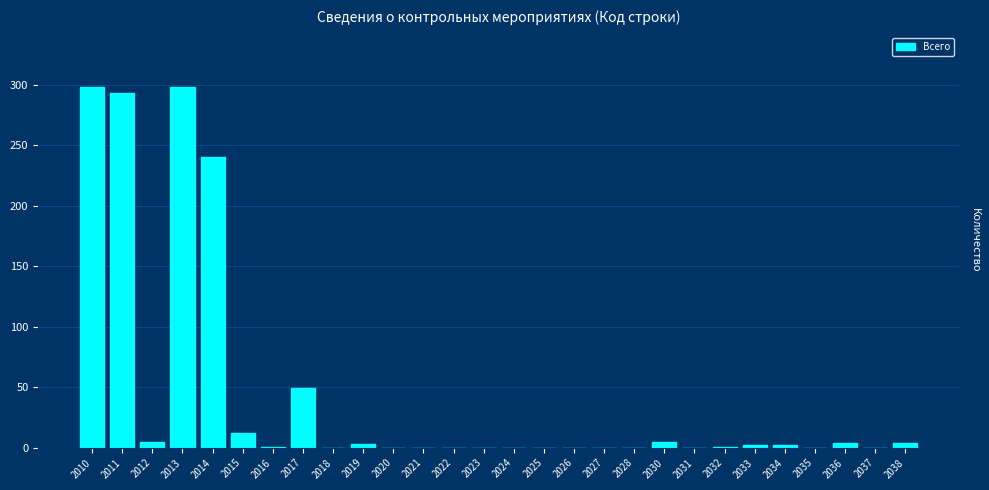

What is the greatest value displayed?

298